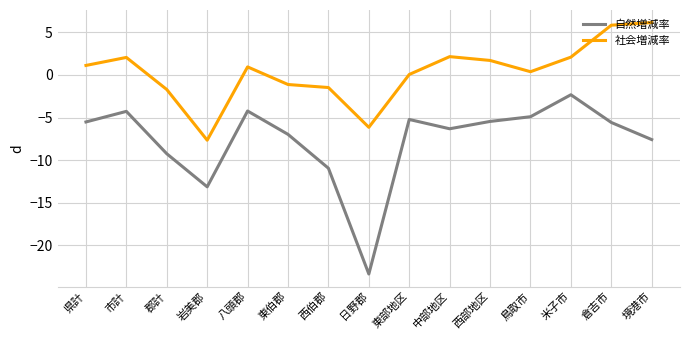

Does the chart have visible grid lines?

Yes